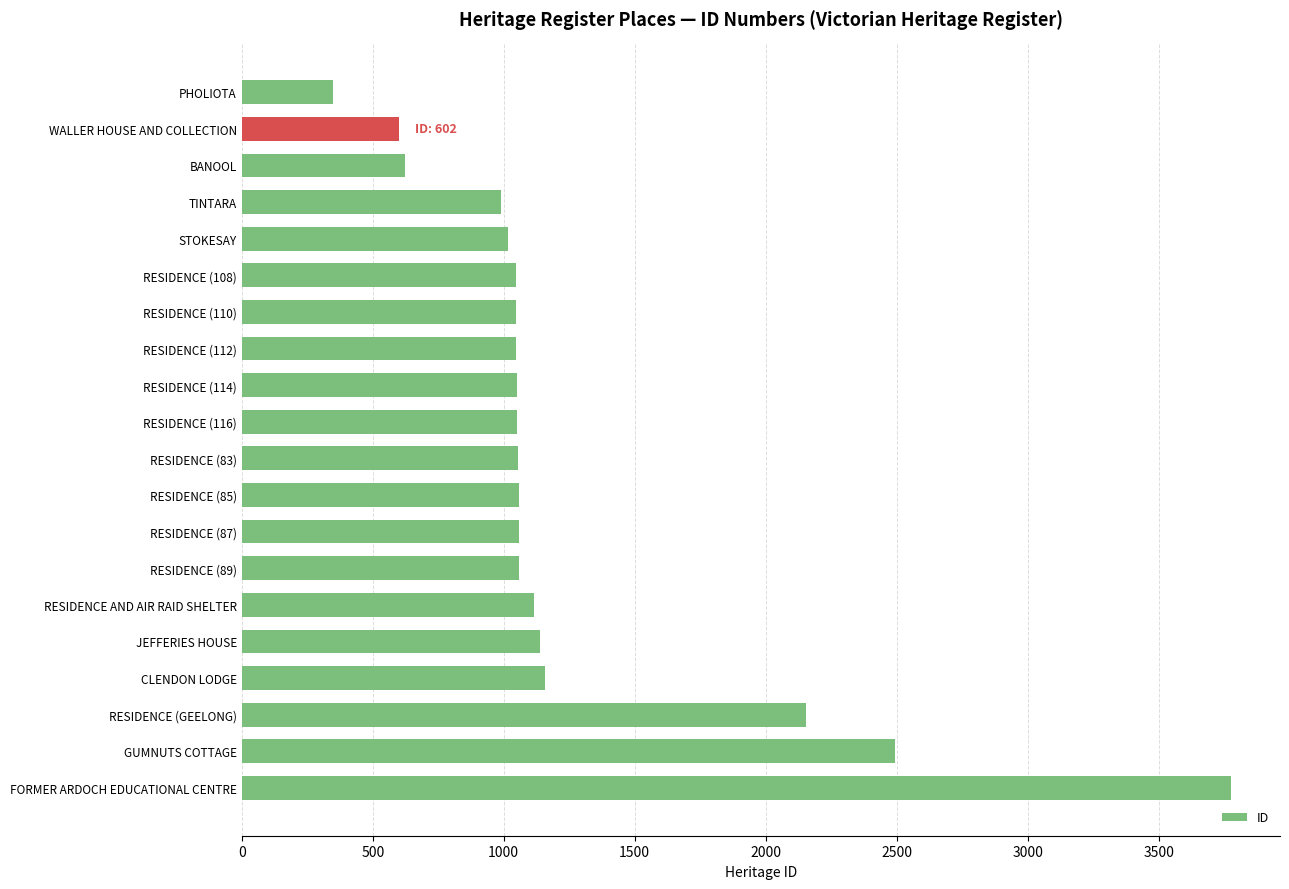

How many values are below 1056?

10